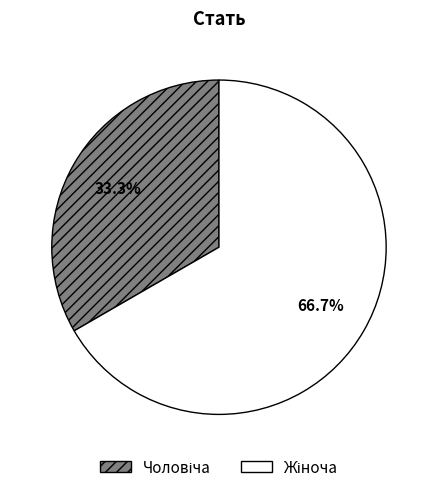

Does any single category account for the majority?

Yes